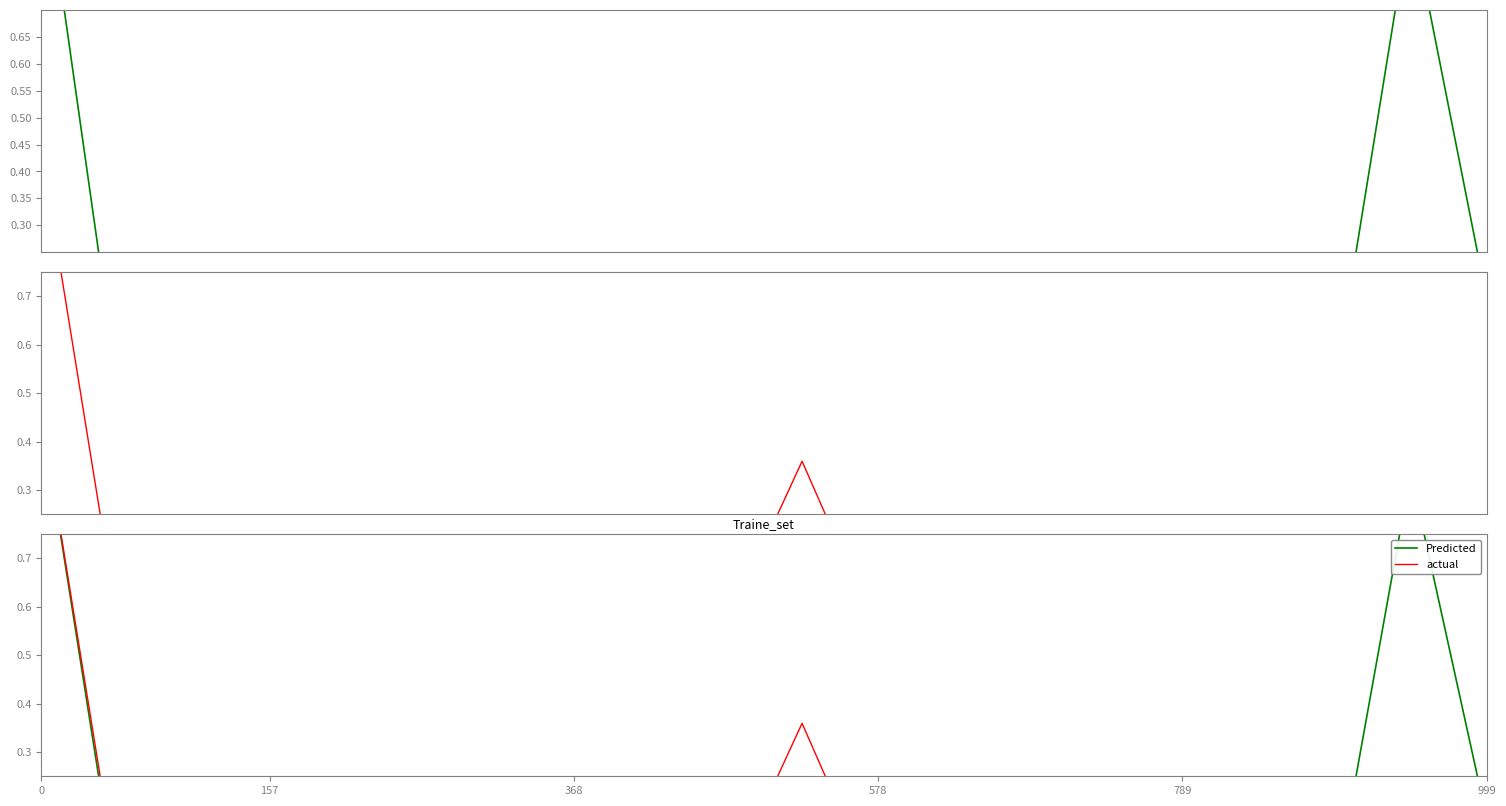

Reading left to right, what are all the values shown in this chart?

total: 1.0	0.0	0.0	0.0	0.0	0.0	0.0	0.0	0.0	0.0	0.0	0.0	0.0	0.0	0.0	0.0	0.0	0.0	0.9	0.2
actual: 1.0	0.0	0.0	0.0	0.1	0.0	0.0	0.0	0.0	0.0	0.4	0.0	0.0	0.0	0.0	0.0	0.1	0.0	0.0	0.2
Predicted: 1.0	0.0	0.0	0.0	0.0	0.0	0.0	0.0	0.0	0.0	0.0	0.0	0.0	0.0	0.0	0.0	0.0	0.0	0.9	0.2